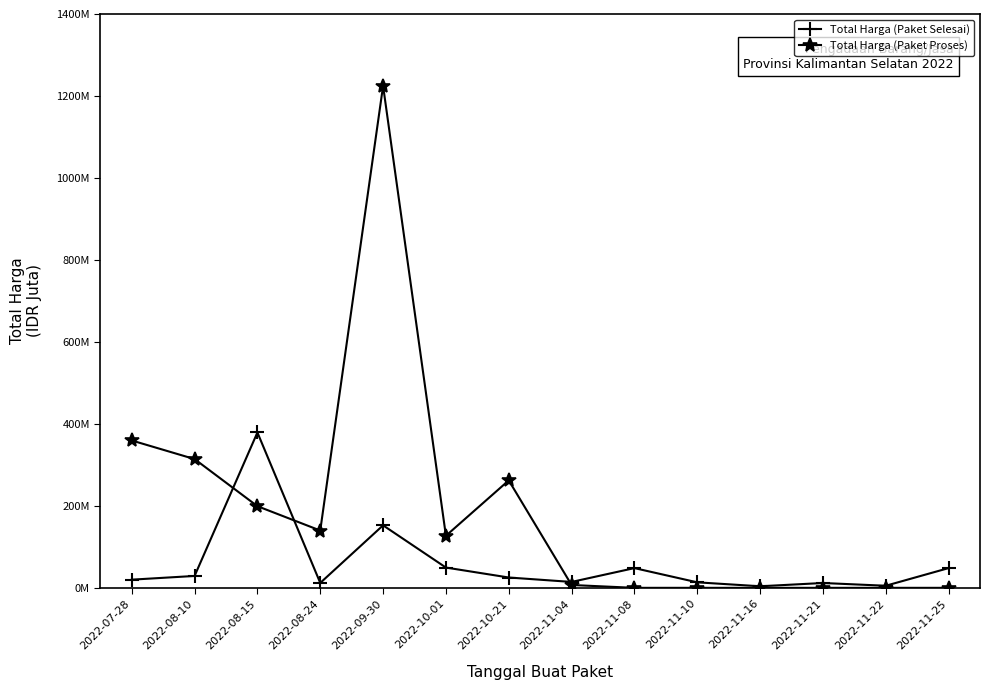

Is this an area chart (filled region under the line)?

No